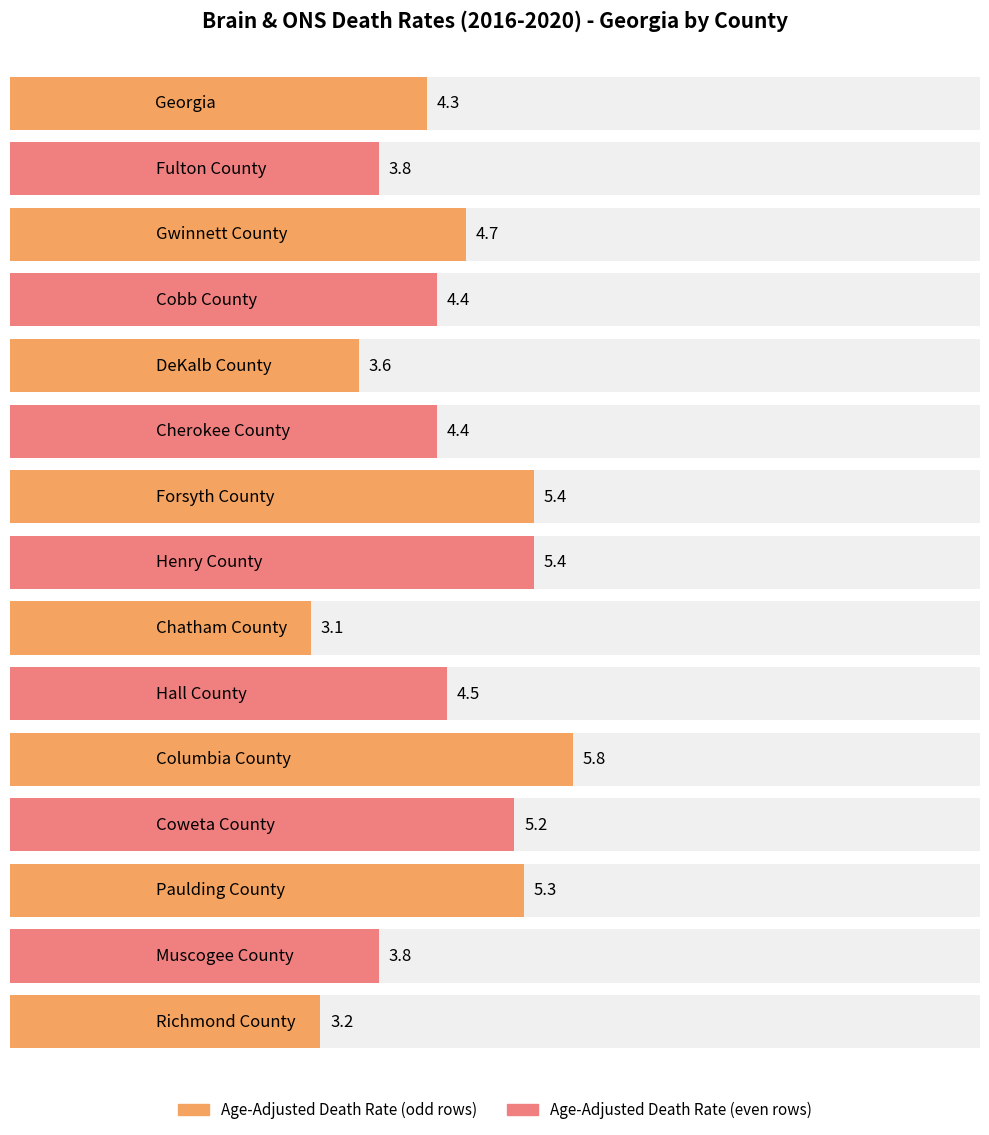

How many categories are shown in the chart?

15